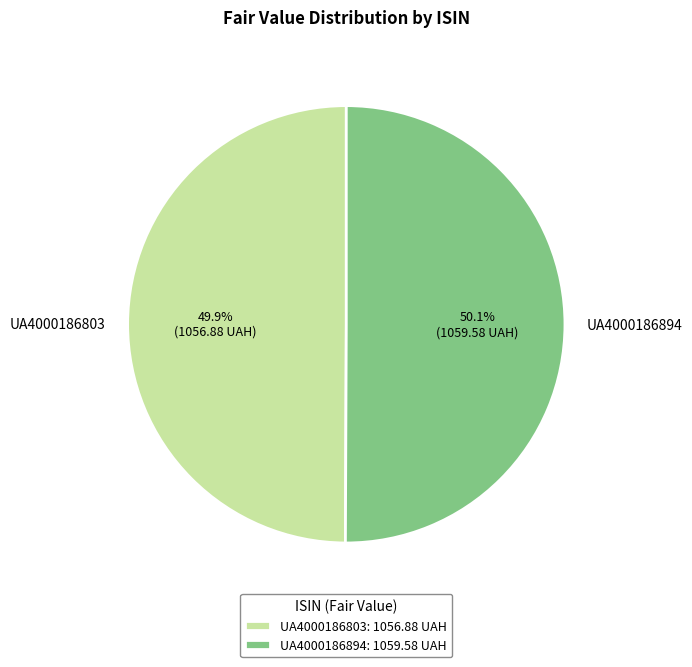

Approximately how many times larger is the value at UA4000186894 compared to UA4000186803?

1.0